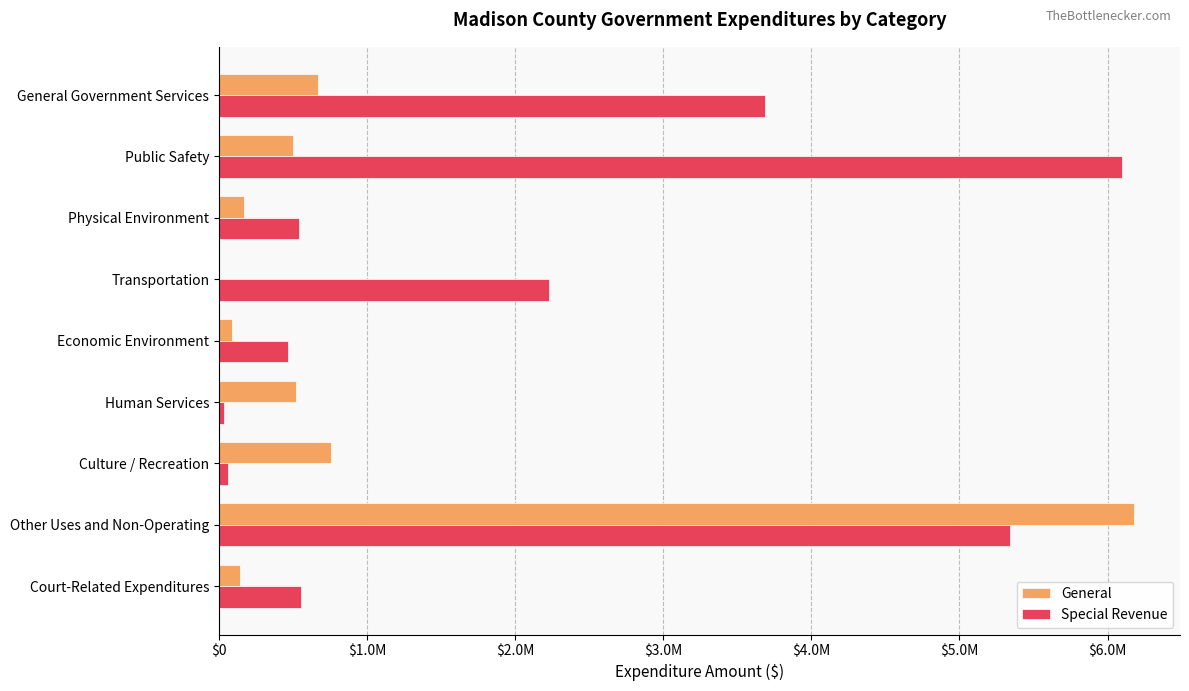

What are all the series names shown in the legend?

General, Special Revenue